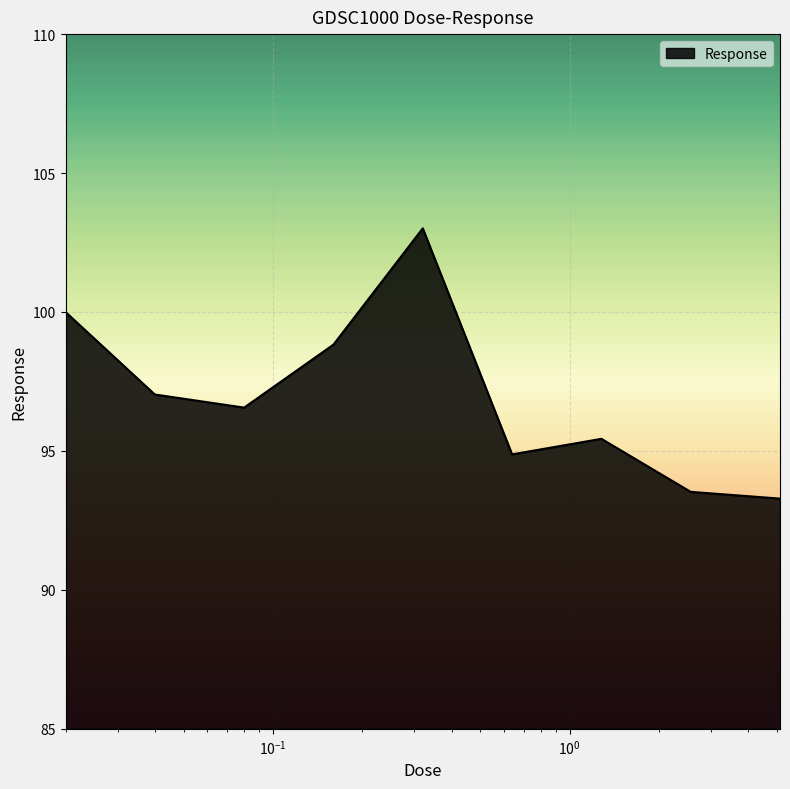

What is the difference between the maximum and minimum values?

9.7